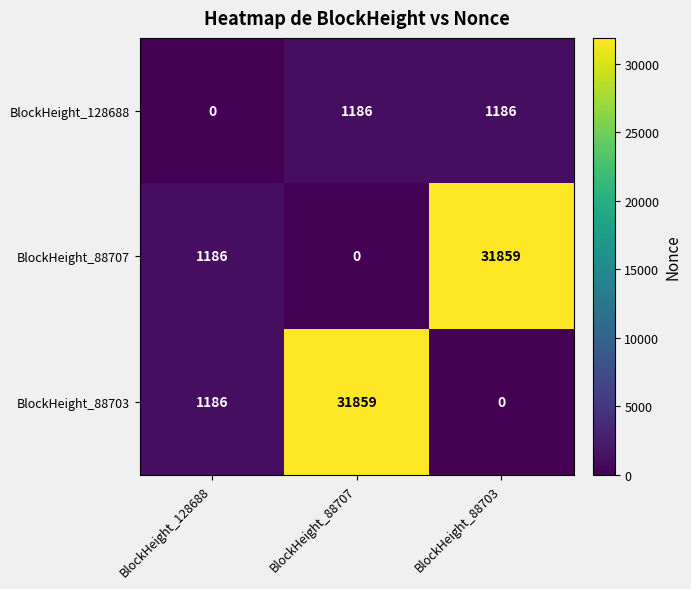

Which category has the lowest value in the BlockHeight_88703 series?

BlockHeight_88703